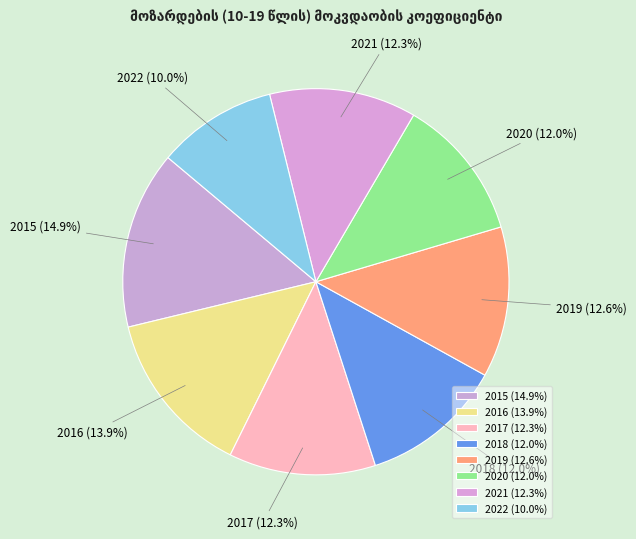

Is there any slice that represents more than half of the pie?

No